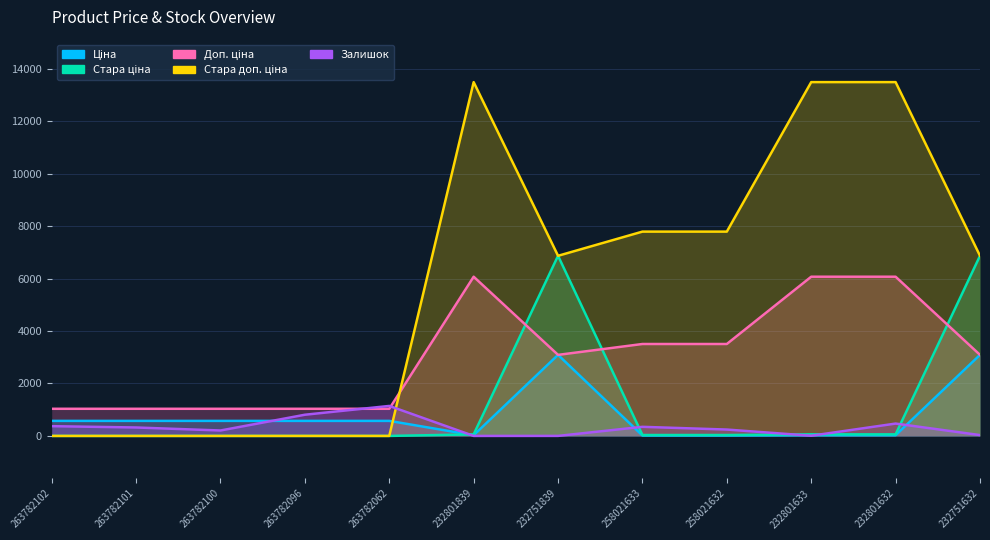

At which label is Залишок closest to 572?

232801632